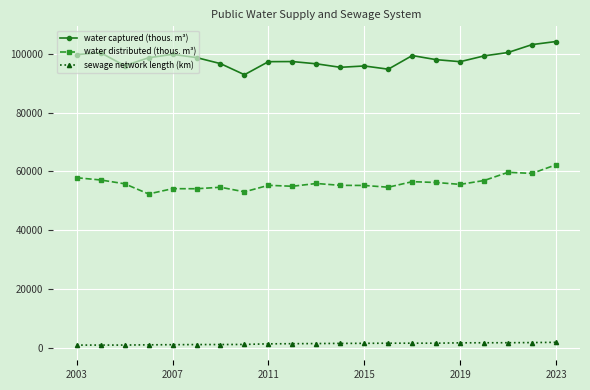

List the series in order of their peak value, highest first.

water captured (thous. m³), water distributed (thous. m³), sewage network length (km)